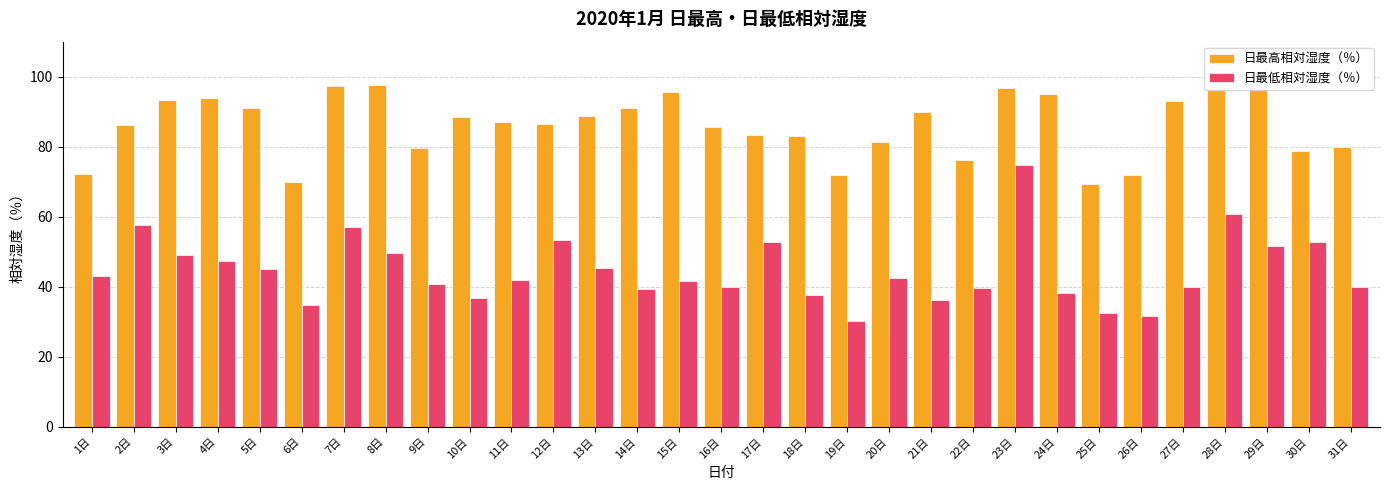

Which series has the widest spread of values?

日最低相対湿度（％）